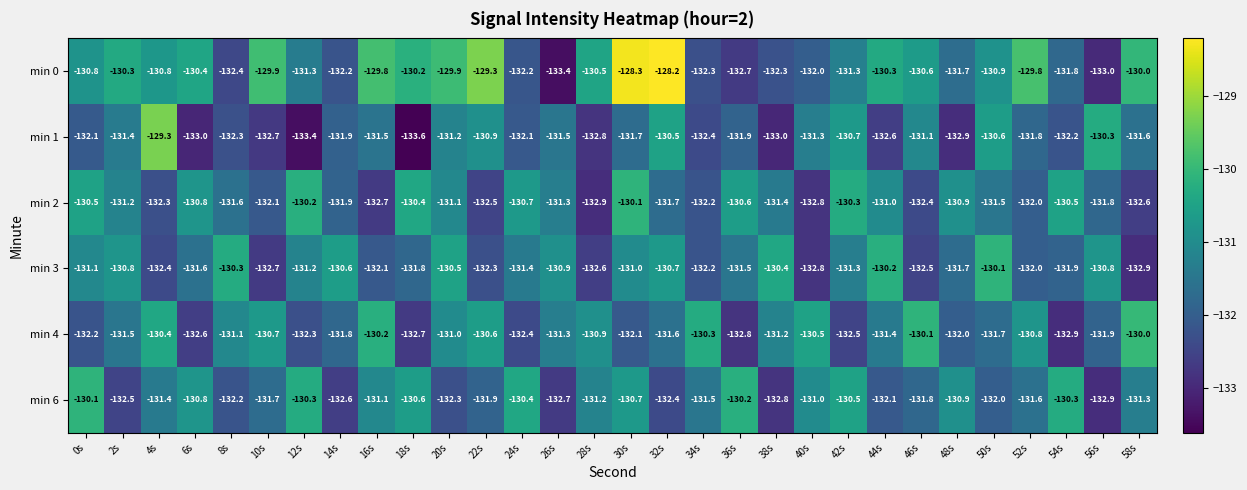

Which series has the widest spread of values?

min 0